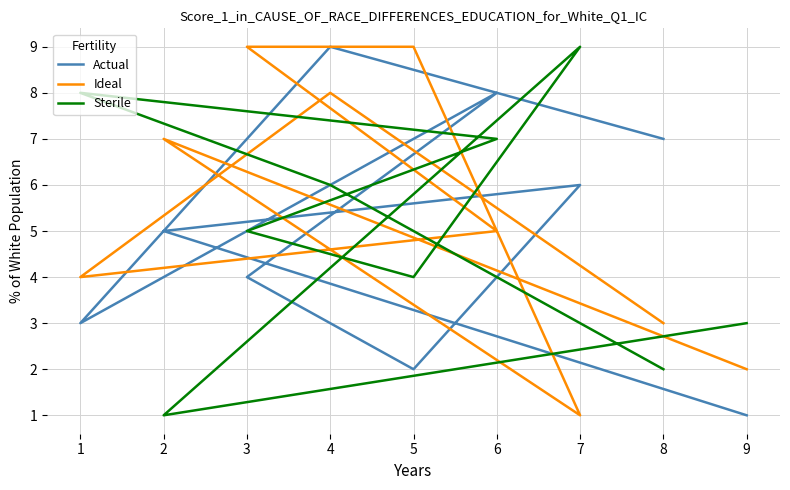

What are all the series names shown in the legend?

Actual, Ideal, Sterile